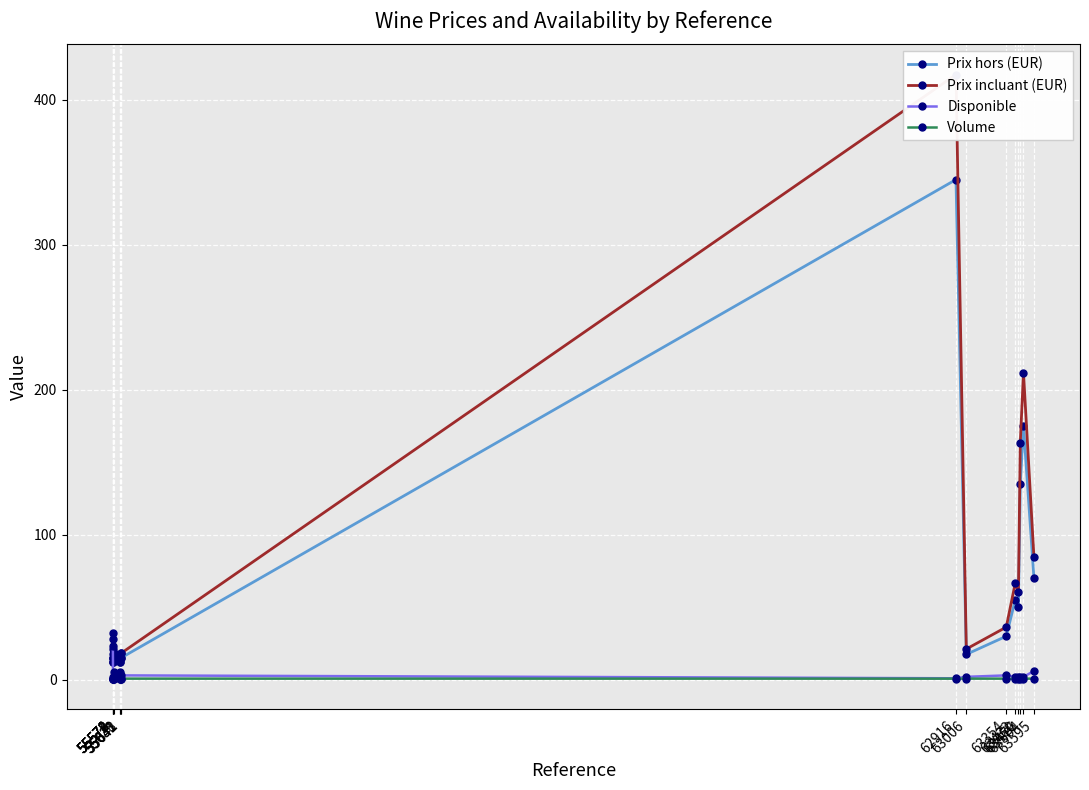

What is the sum of all Prix hors (EUR) values?

1002.5